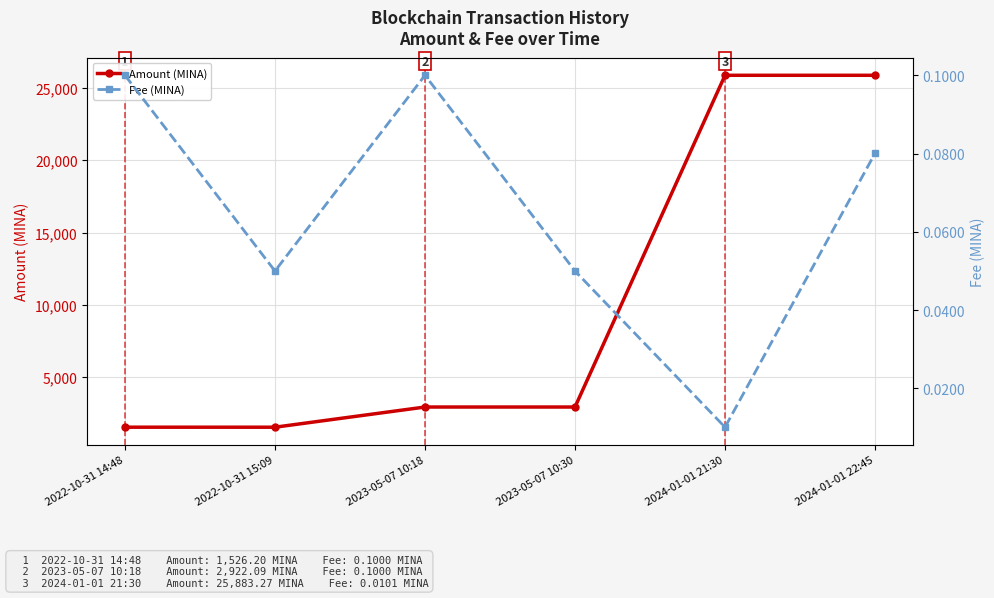

True or false: Fee (MINA) and Amount (MINA) cross at least once.

False